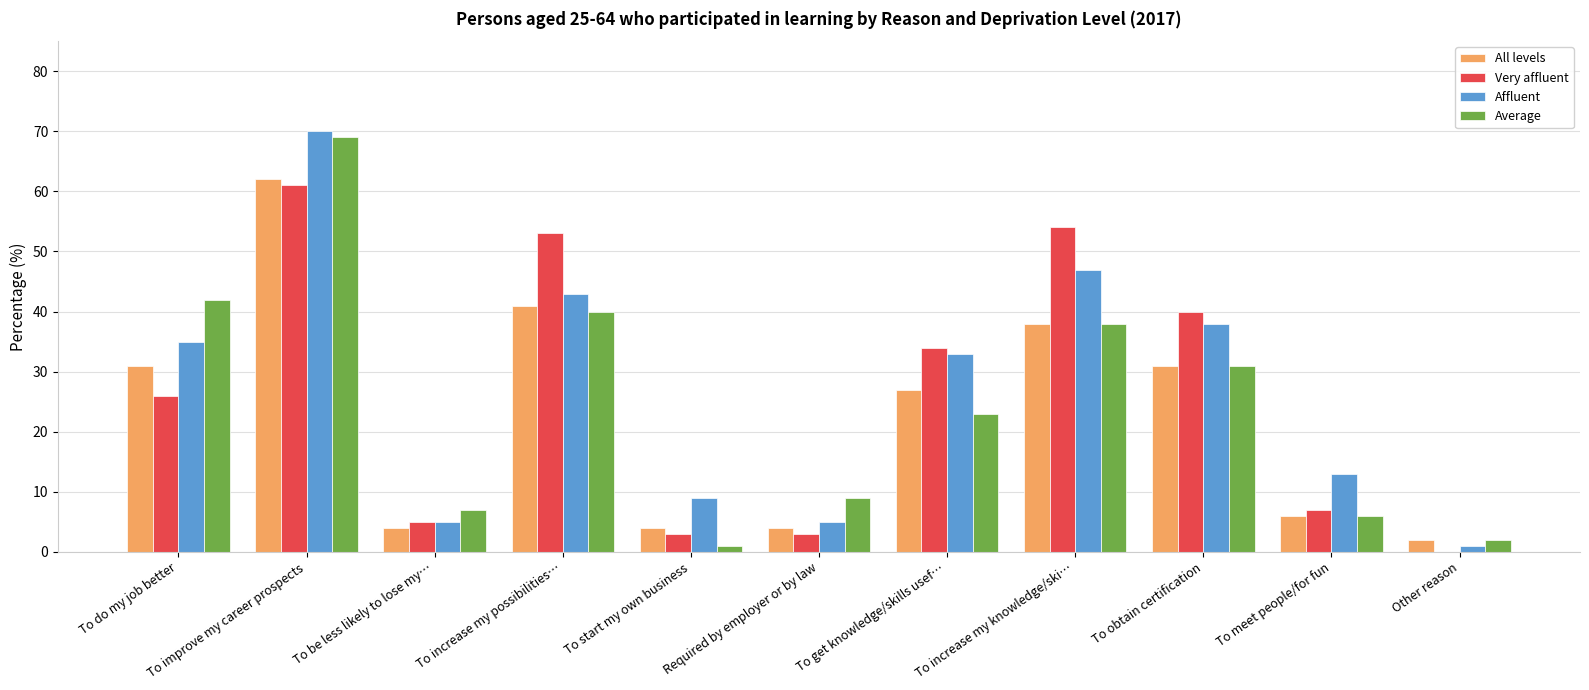

What are all the series names shown in the legend?

All levels, Very affluent, Affluent, Average